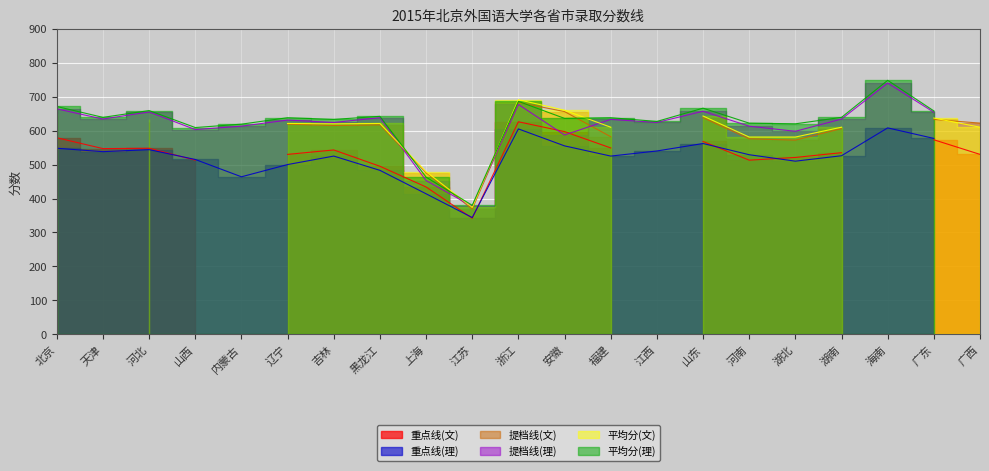

At which category does 提档线(文) reach its first local valley?

天津